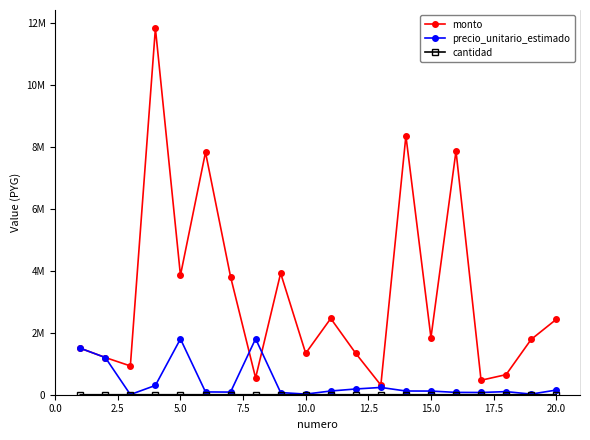

Is this an area chart (filled region under the line)?

No